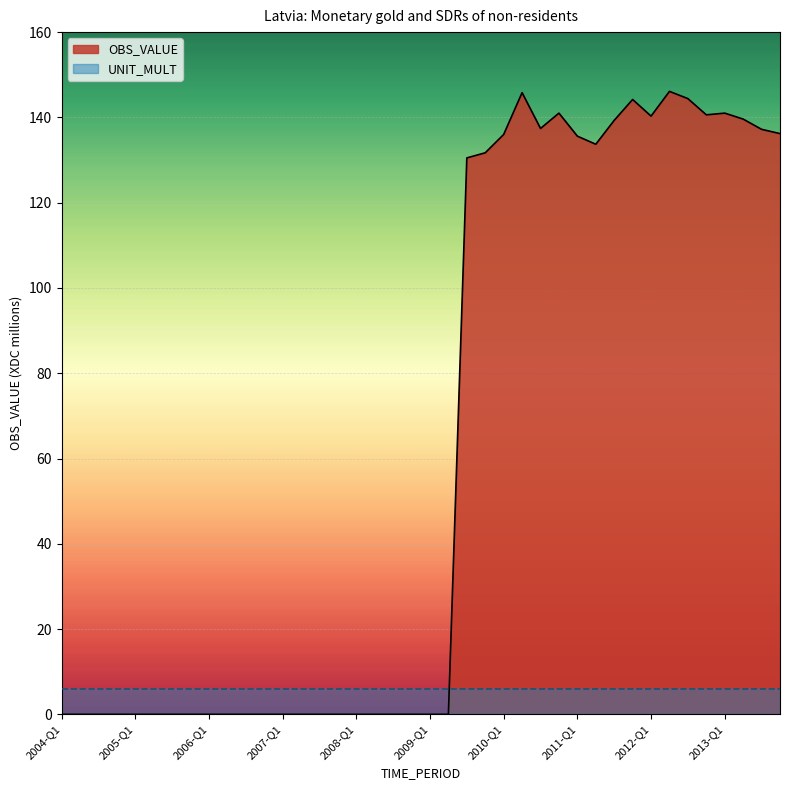

What is the average value?

62.5